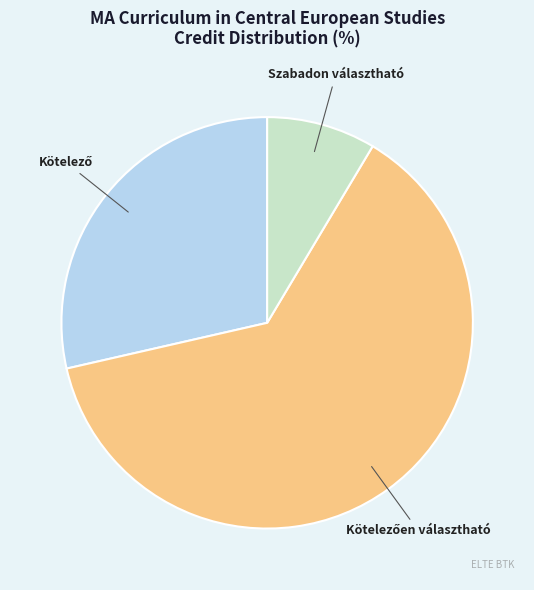

Count the number of slices in the pie.

3